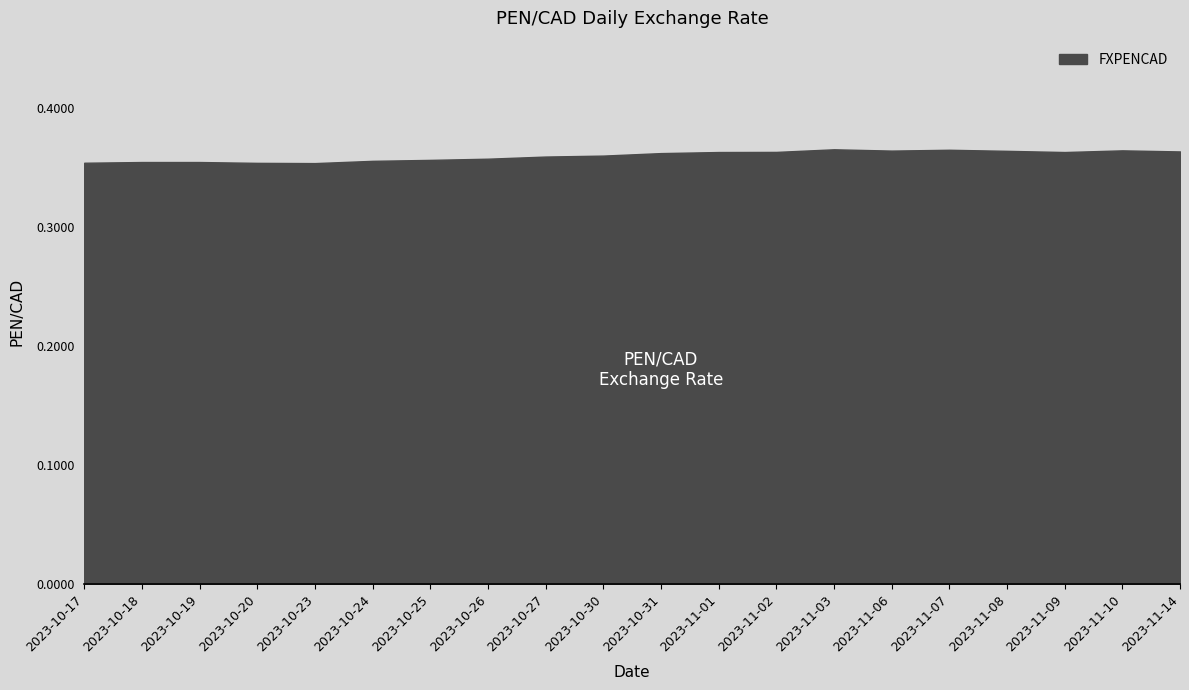

The chart shows a value of 0.5 at 2023-11-09. True or false?

False